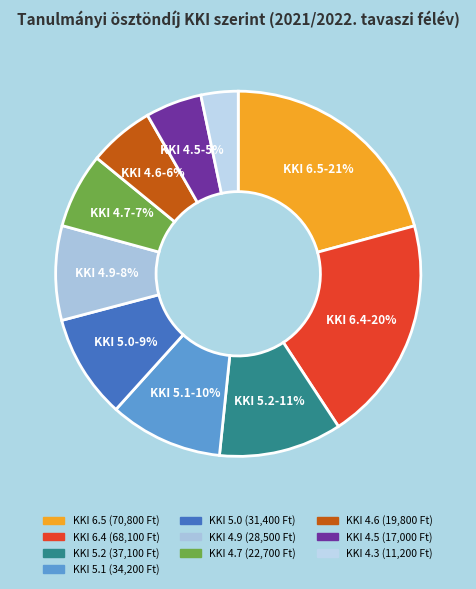

To the nearest percent, what is the average slice percentage?

10%